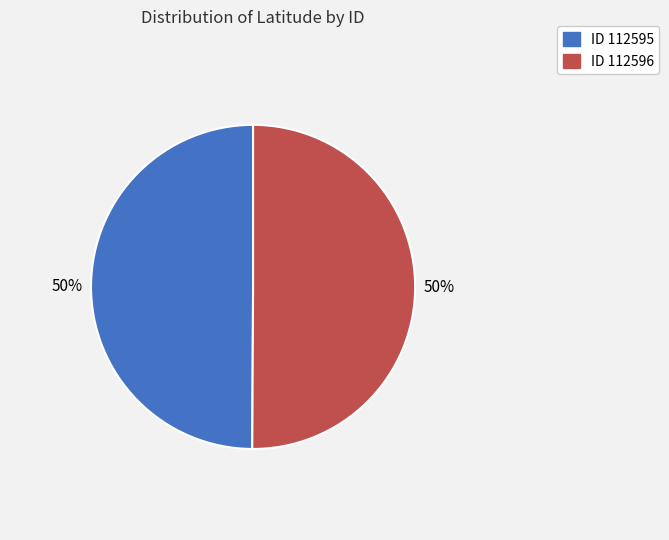

To the nearest percent, what is the average slice percentage?

50%